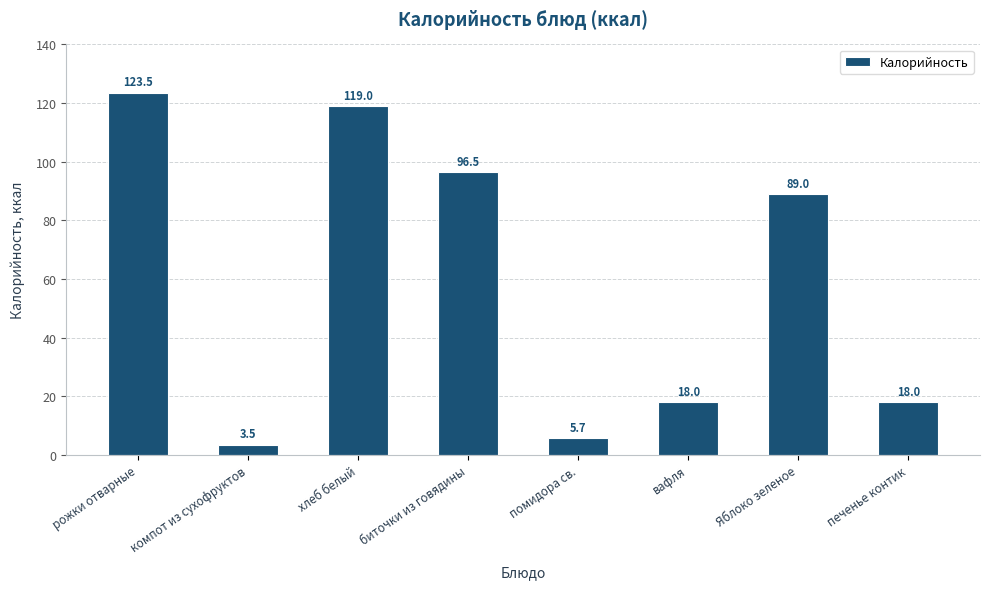

Reading left to right, list all the values displayed in this chart.

123.5	3.5	119.0	96.5	5.7	18.0	89.0	18.0